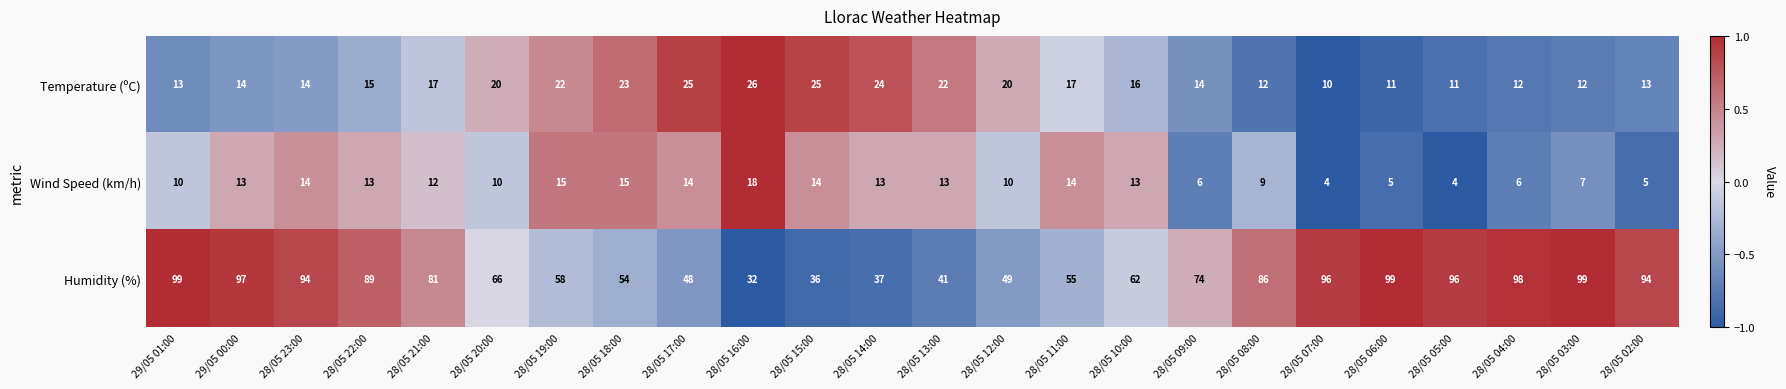

The value of Humidity (%) at 28/05 15:00 is 36. True or false?

True